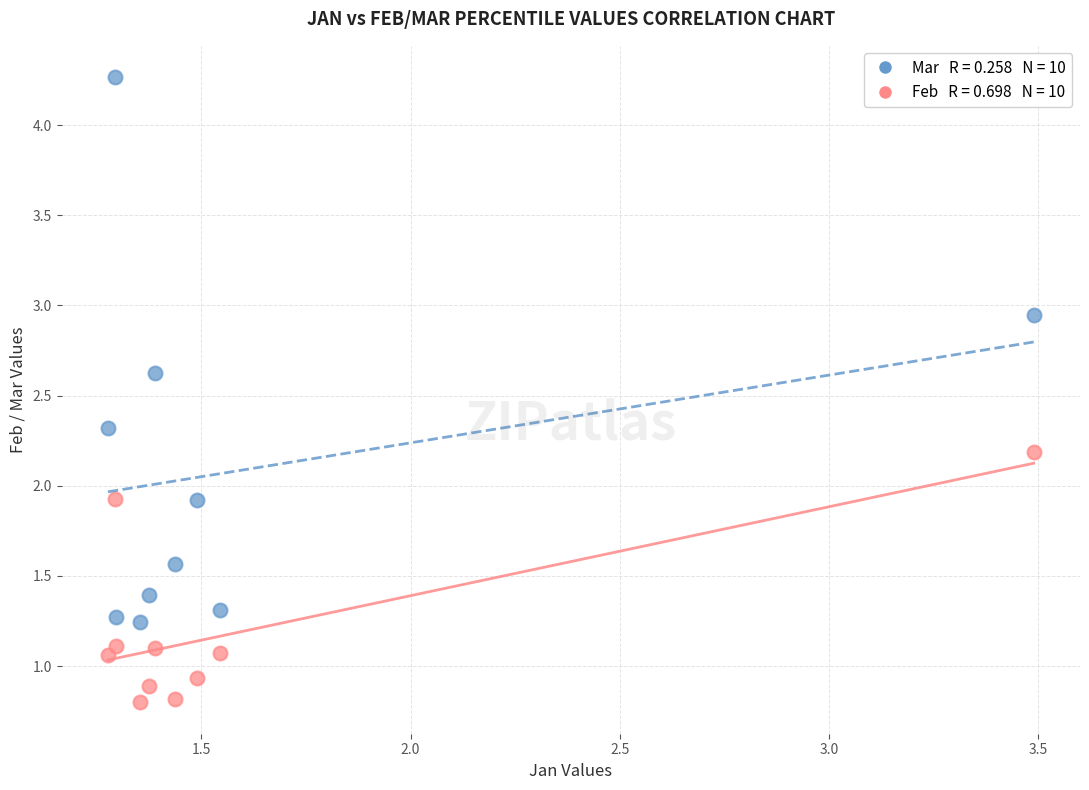

Across all data points, what is the range of Y values (max minus min)?

3.5